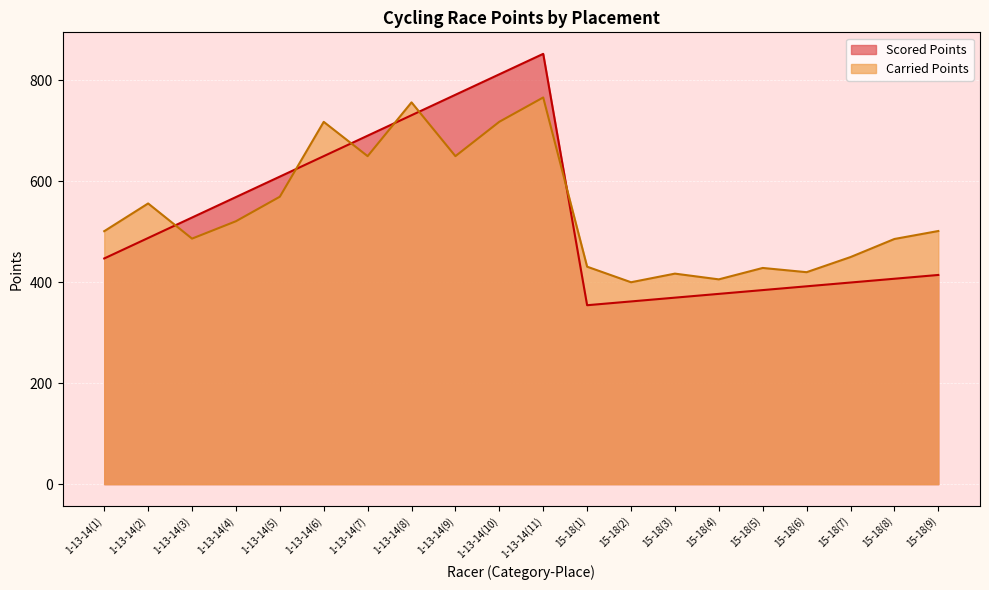

How many categories are shown in the chart?

20